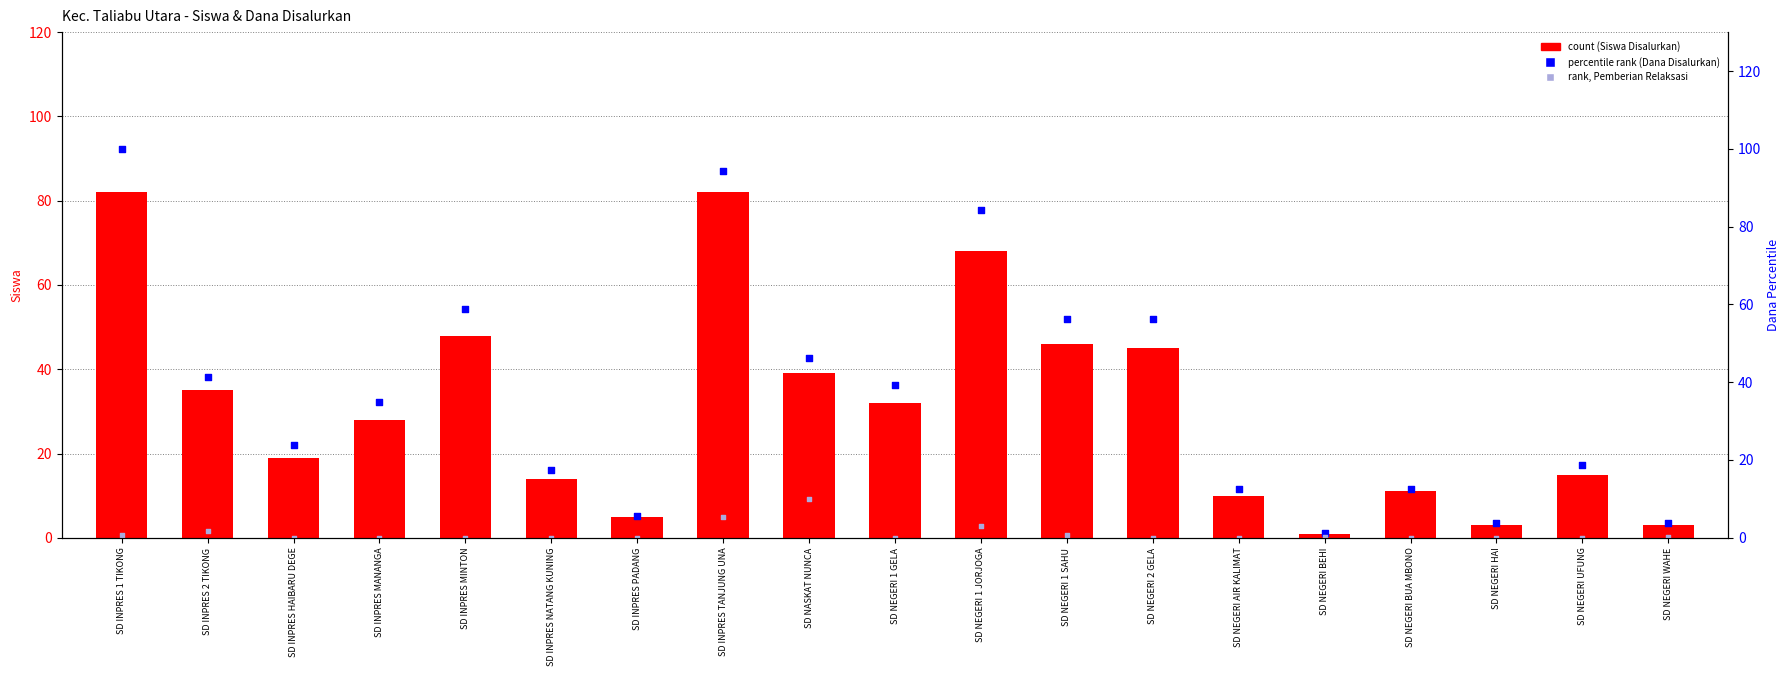

At which category is the sum across all series the highest?

SD INPRES 1 TIKONG